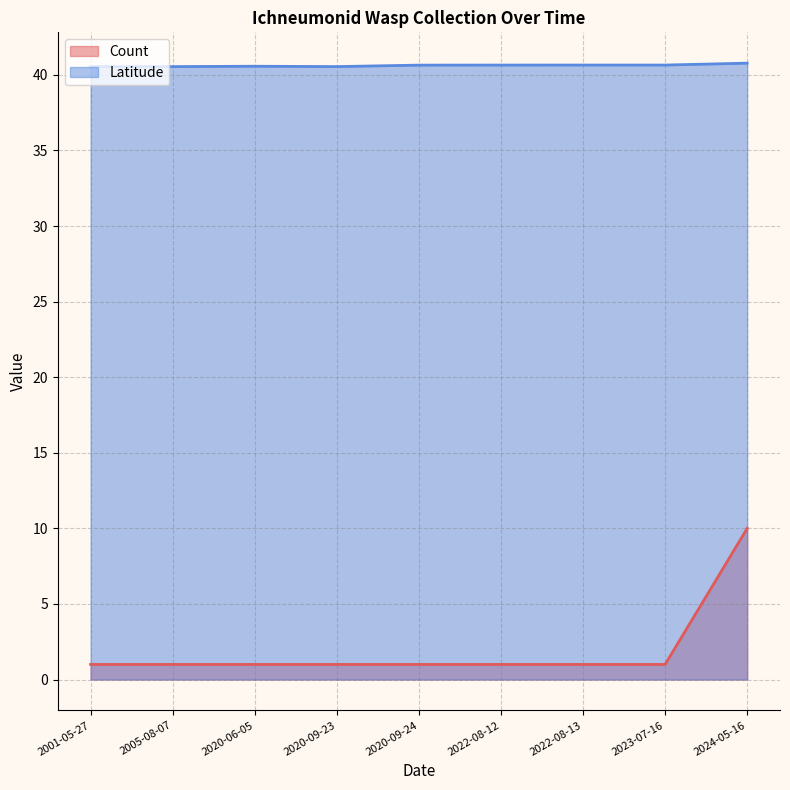

At which category is the sum across all series the highest?

2024-05-16